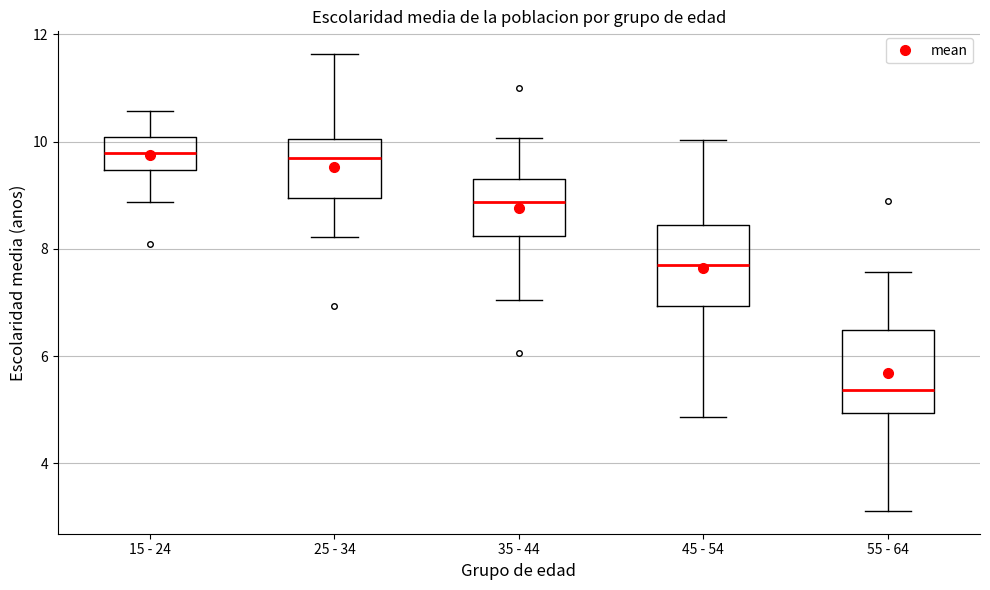

Where does the lower whisker of the box for 55 - 64 end on the y-axis? The values are not printed on the chart, so give them approximately, as read against the axis.

3.2